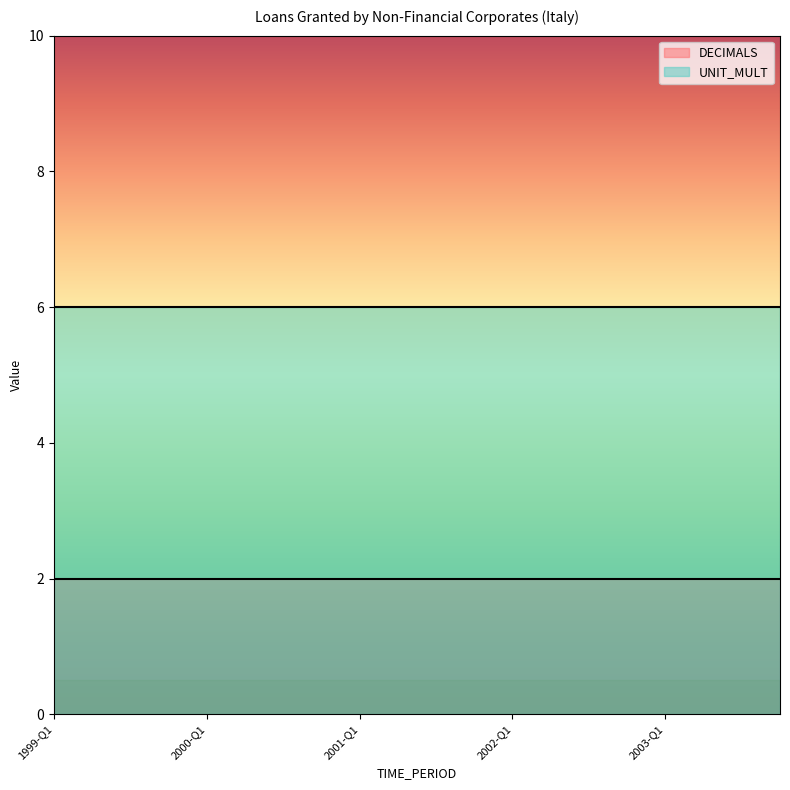

True or false: UNIT_MULT and DECIMALS intersect in this chart.

False